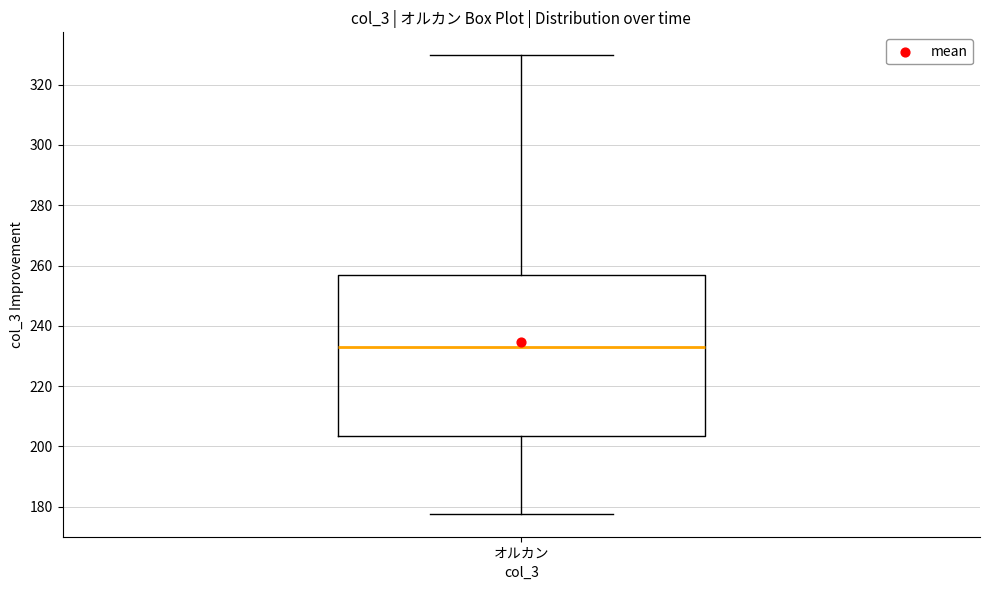

Where does the lower whisker of the box for オルカン end on the y-axis? The values are not printed on the chart, so give them approximately, as read against the axis.

178